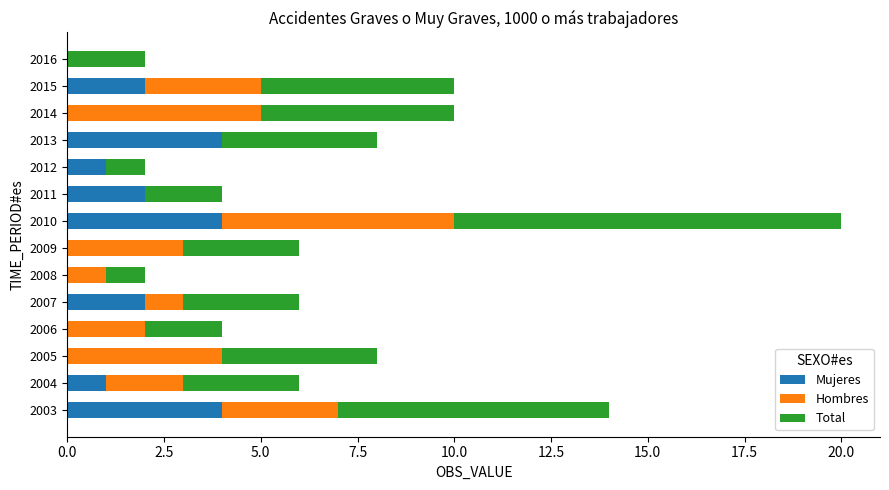

How many series are shown in this chart?

3